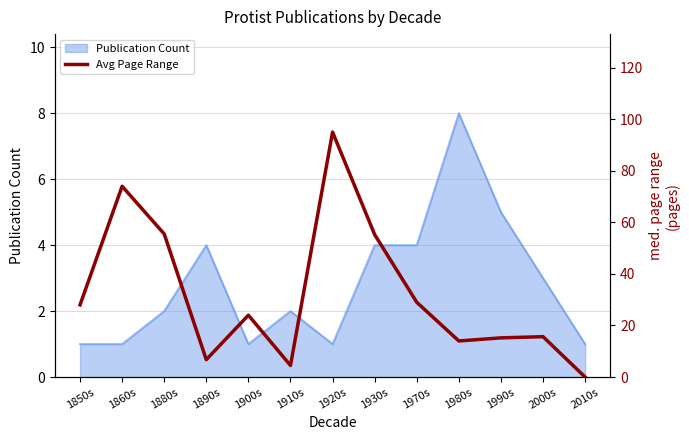

What is the label of the 13th point from the right?

1850s